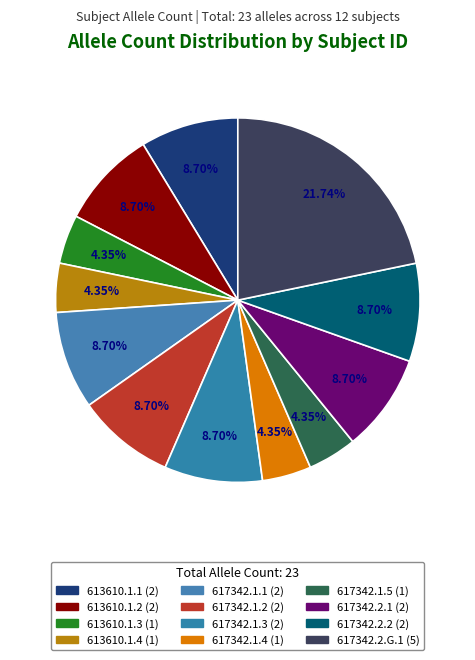

Is there any slice that represents more than half of the pie?

No